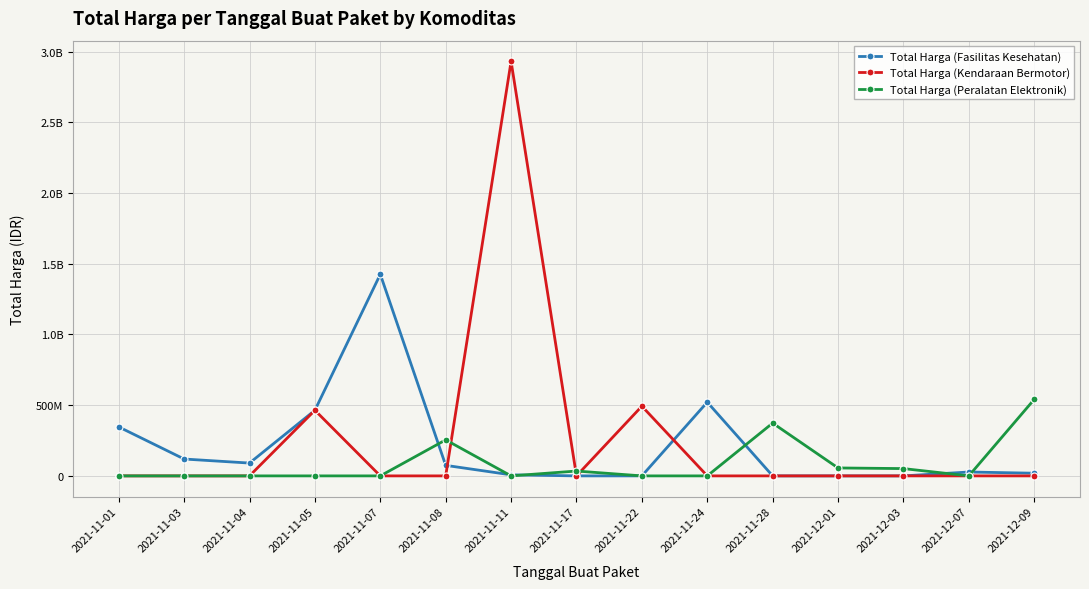

What is the label of the 1st point from the left?

2021-11-01